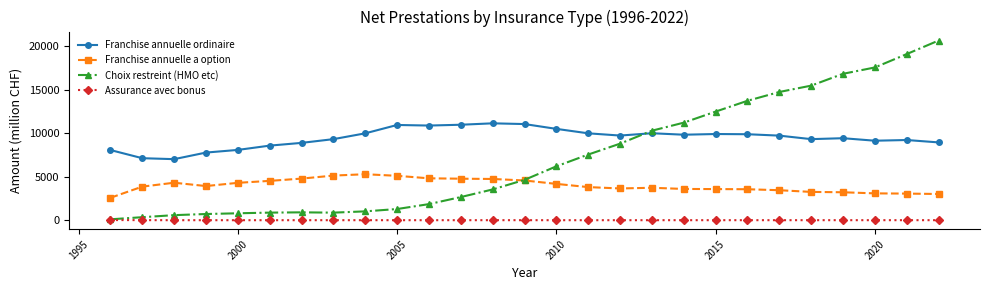

Rank the series by their maximum value, from highest to lowest.

Choix restreint (HMO etc), Franchise annuelle ordinaire, Franchise annuelle a option, Assurance avec bonus